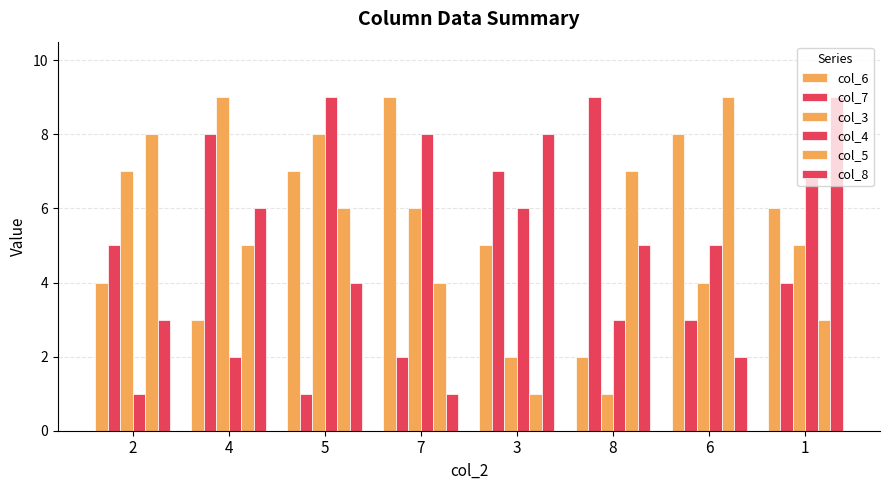

Are the bars horizontal?

No